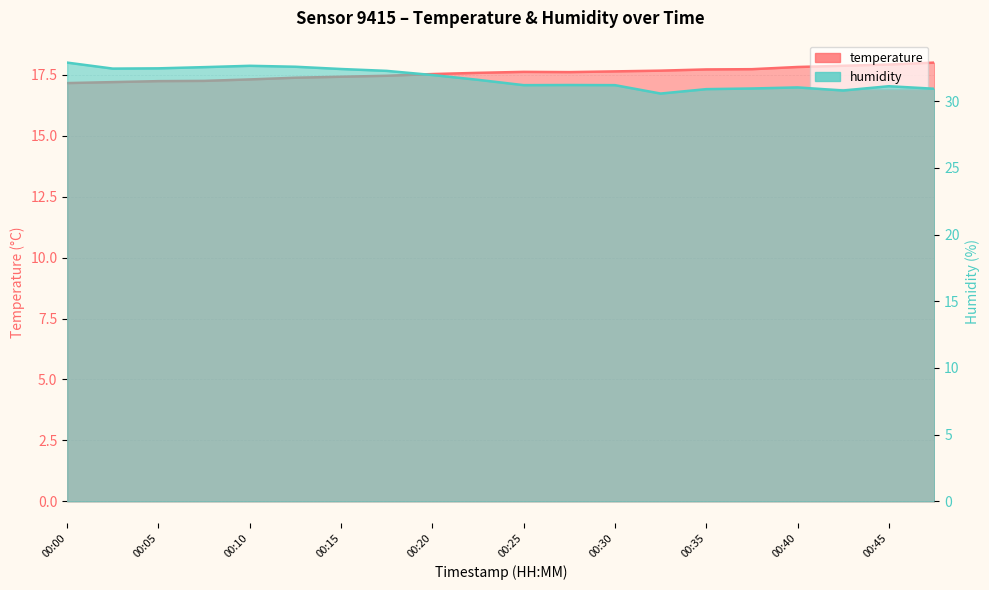

The humidity series shows 10.9 at 00:27. True or false?

False